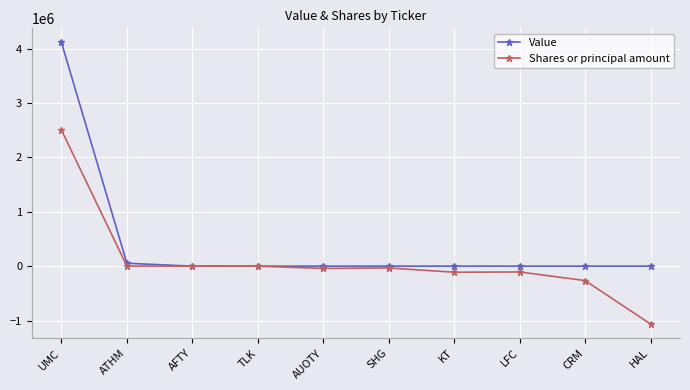

Is this an area chart (filled region under the line)?

No